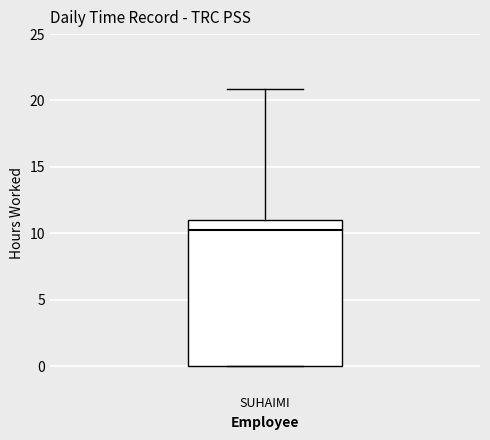

Where is the upper edge of the box for SUHAIMI on the y-axis? The values are not printed on the chart, so give them approximately, as read against the axis.

11.0